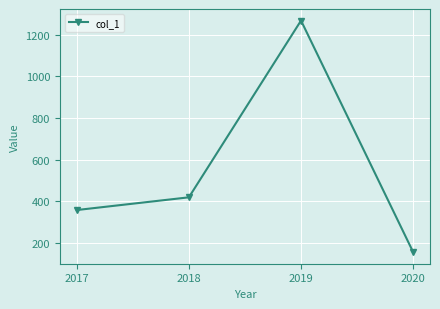

The value at 2019 is 824.2. True or false?

False